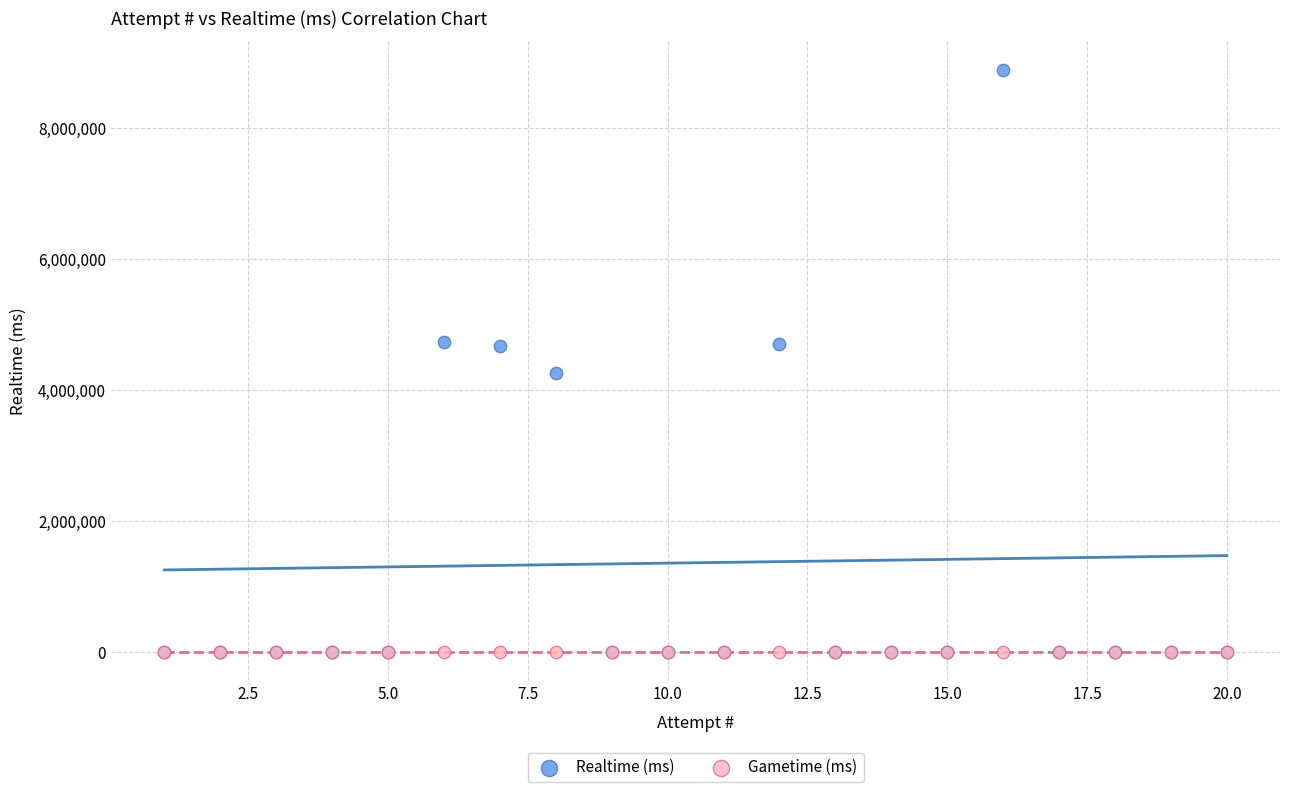

Which series reaches the maximum Y coordinate?

Realtime (ms)